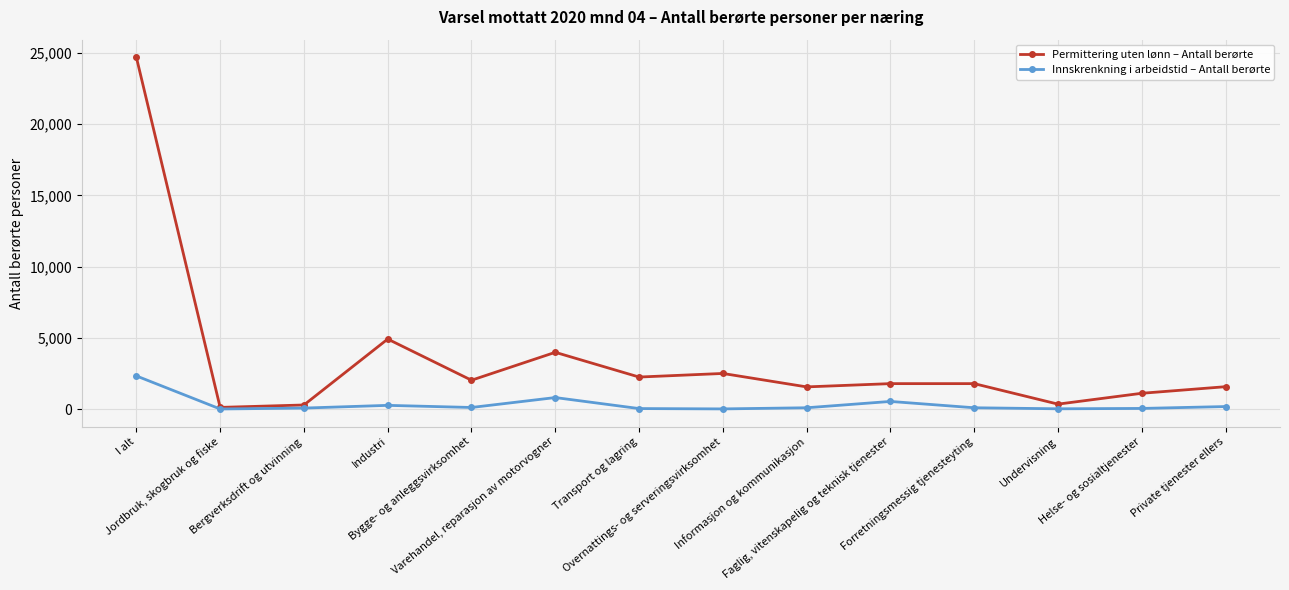

Which category has the highest value across all series?

I alt